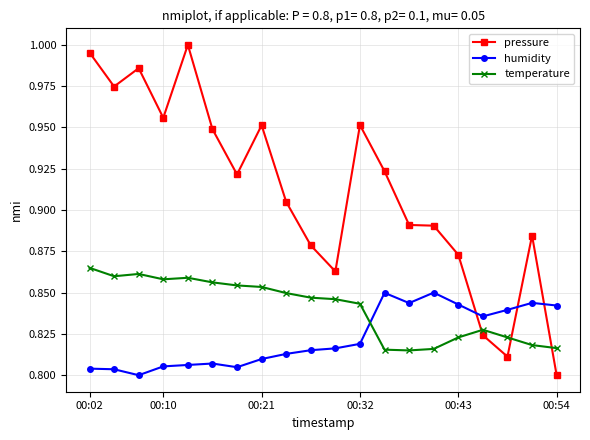

How many times do temperature and pressure cross each other?

3